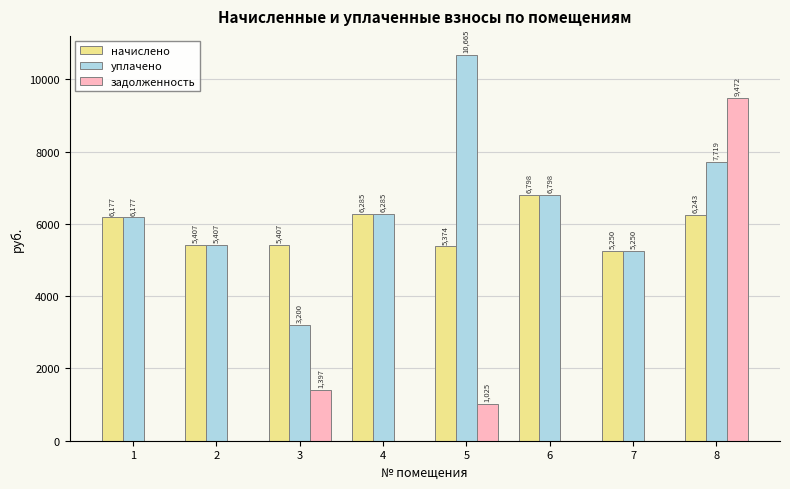

What is the sum of the уплачено values at 3 and 1?

9376.9